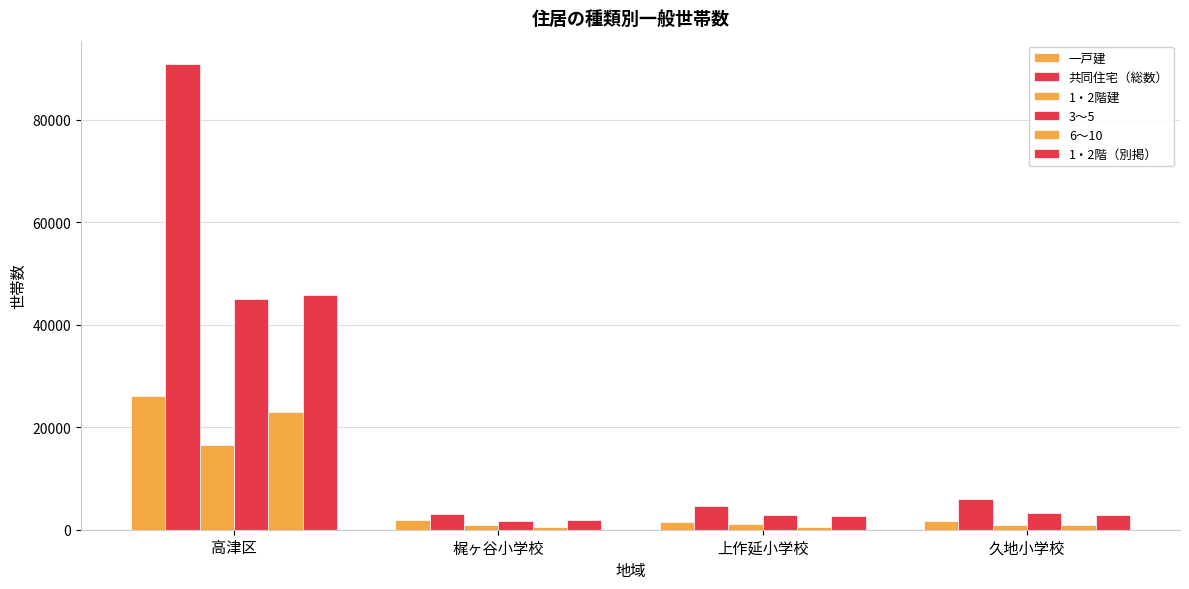

What is the average value of the 一戸建 series?

7846